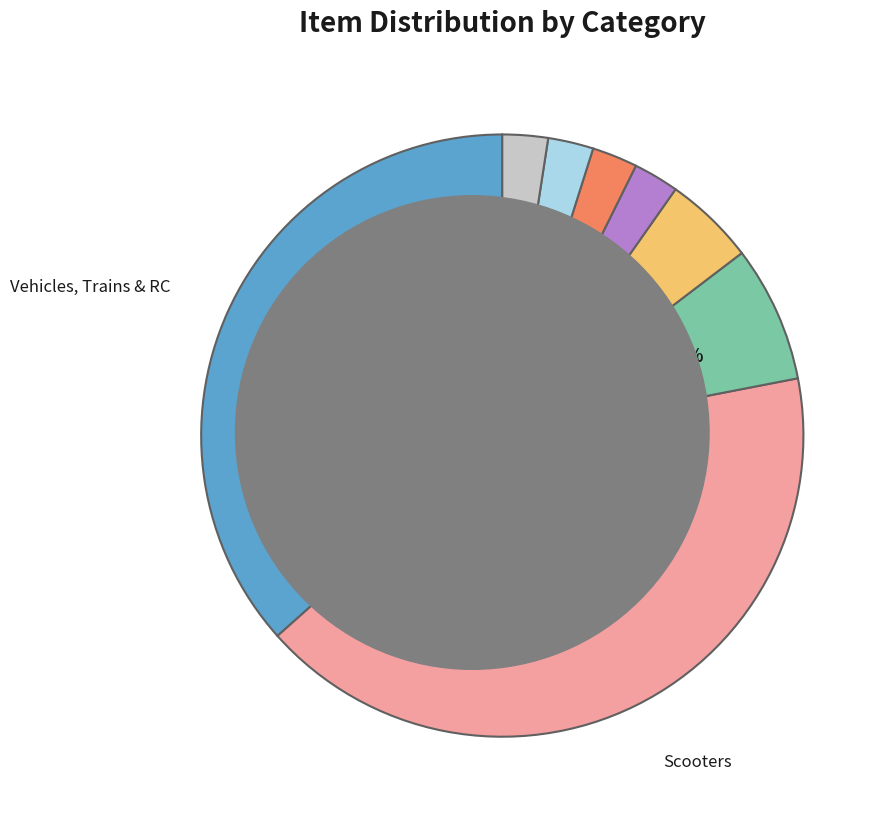

Is there any slice that represents more than half of the pie?

No